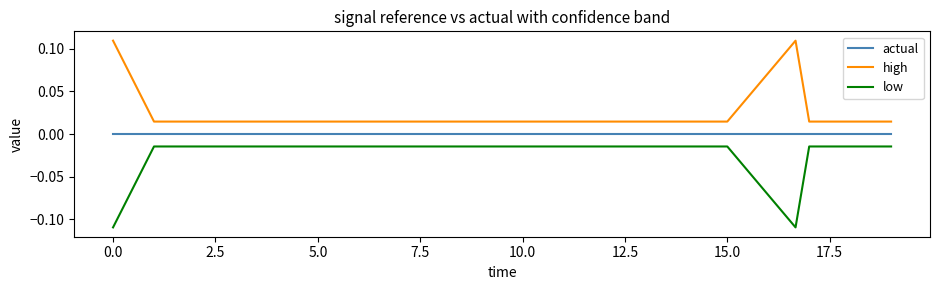

Rank the series by their maximum value, from highest to lowest.

high, actual, low